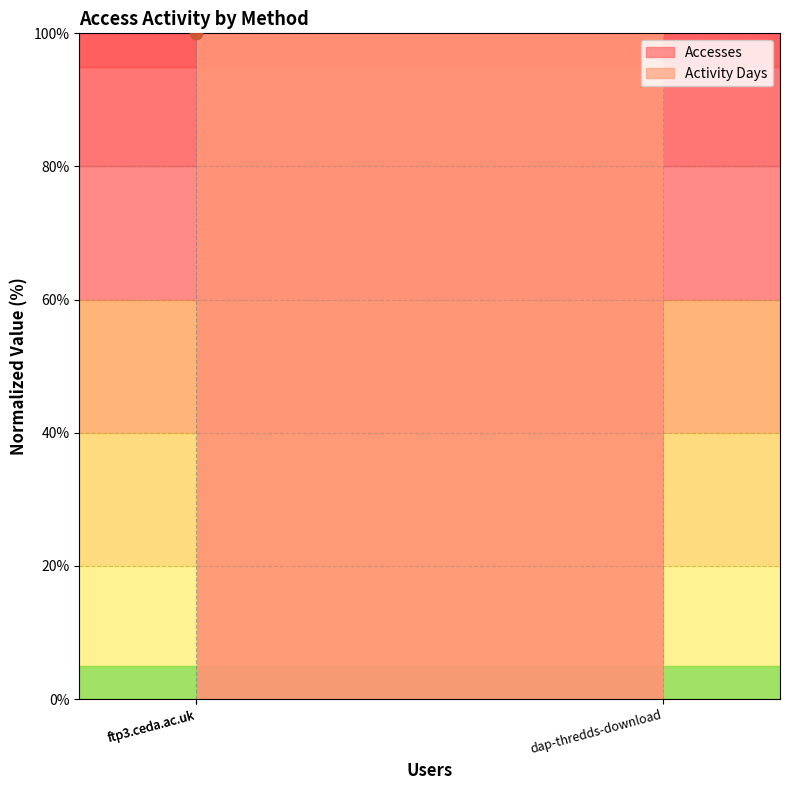

Is the value of Activity Days at dap-thredds-download greater than the value of Accesses at dap-thredds-download?

Yes